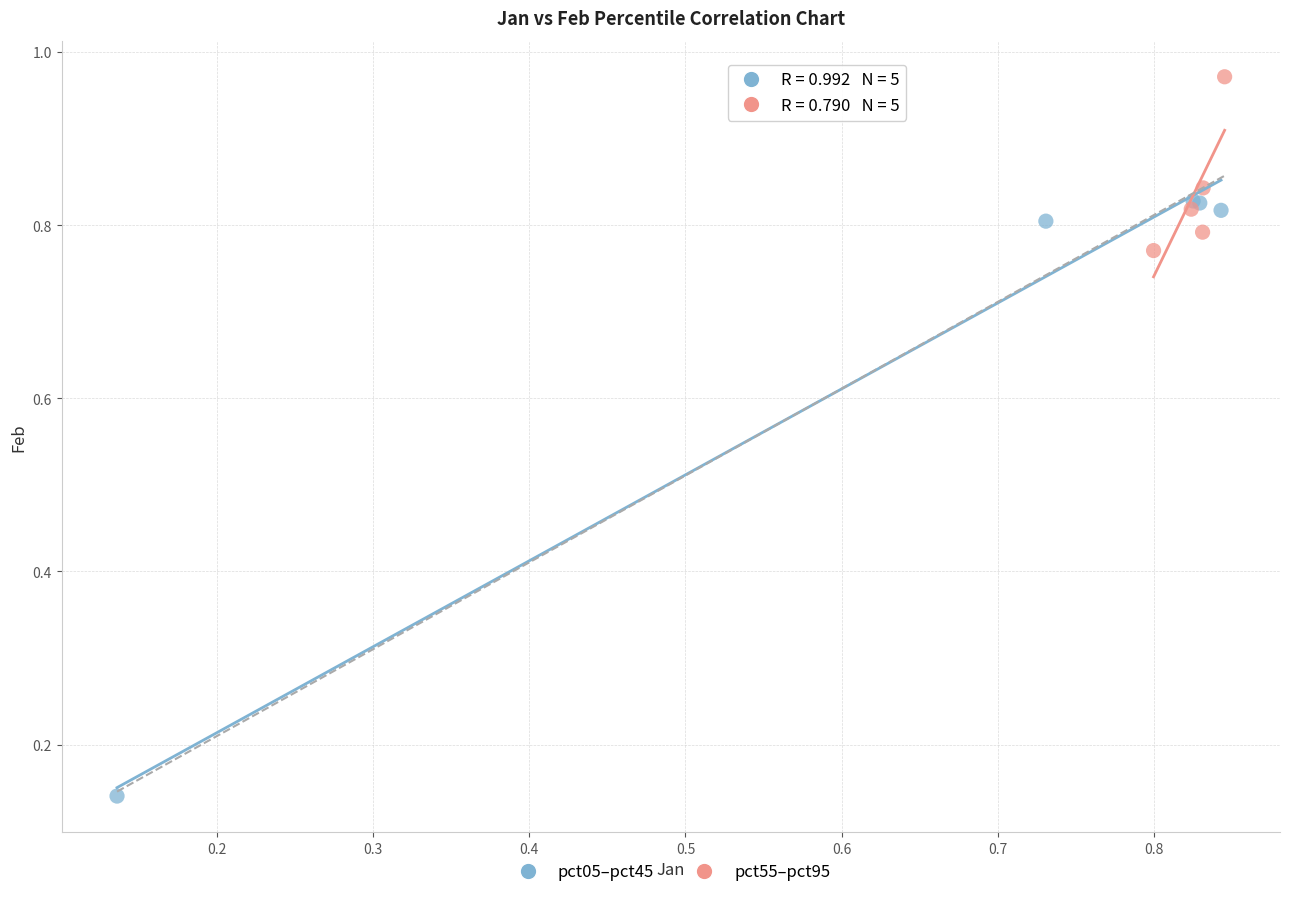

Which series contains the highest Y value?

pct55–pct95